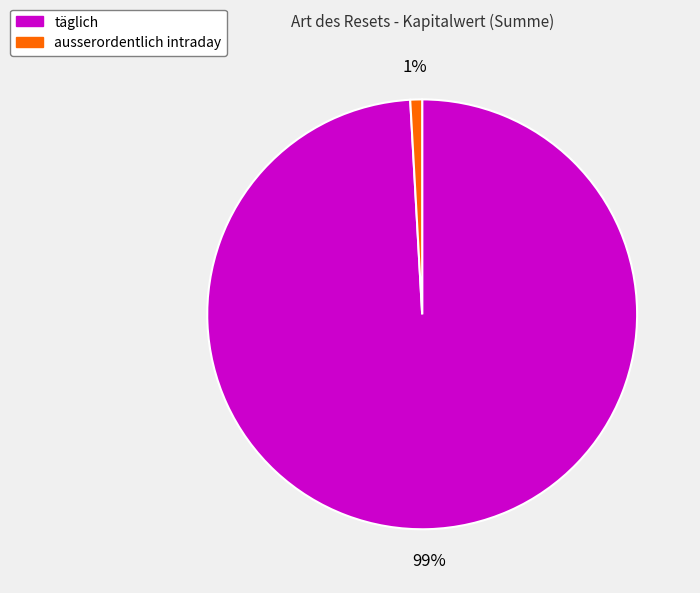

Is there any slice that represents more than half of the pie?

Yes